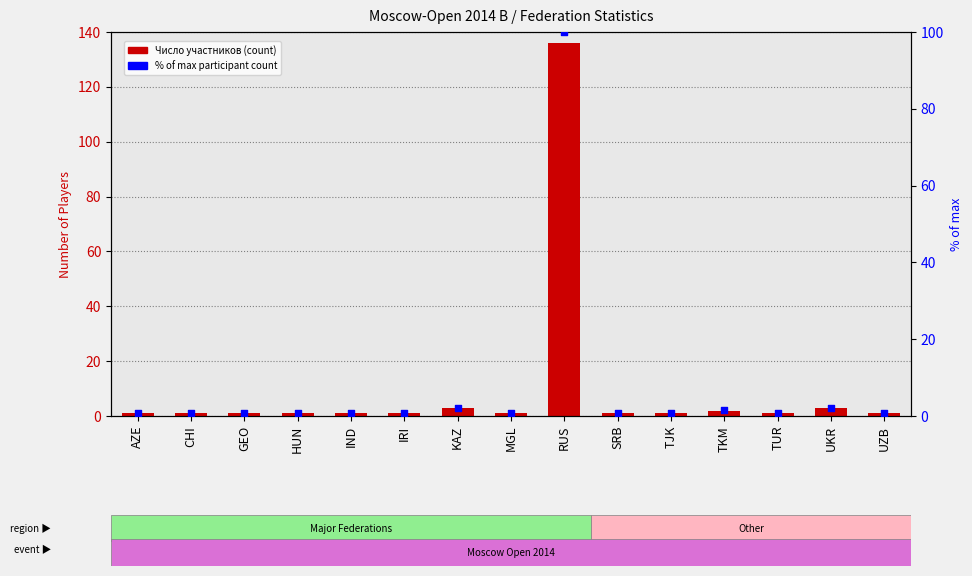

Which series has the largest total across all categories?

Число участников